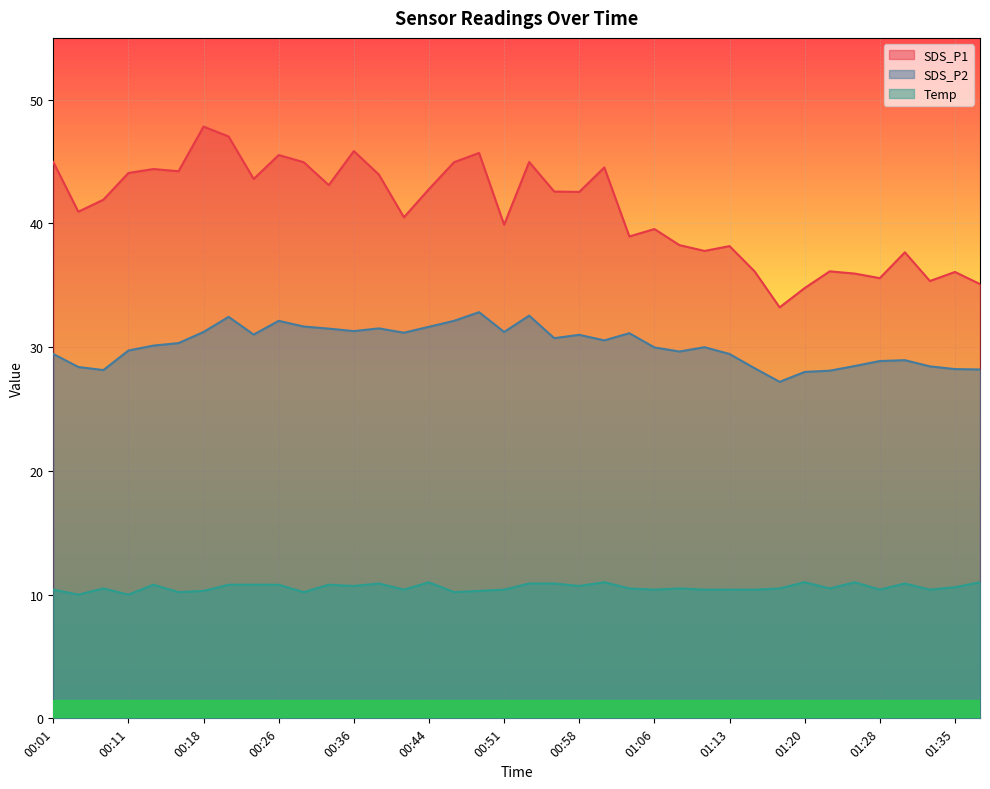

At which label is Temp closest to 10?

00:06